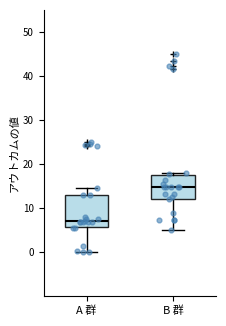

Which box is the tallest, from its lower edge to its upper edge?

A 群